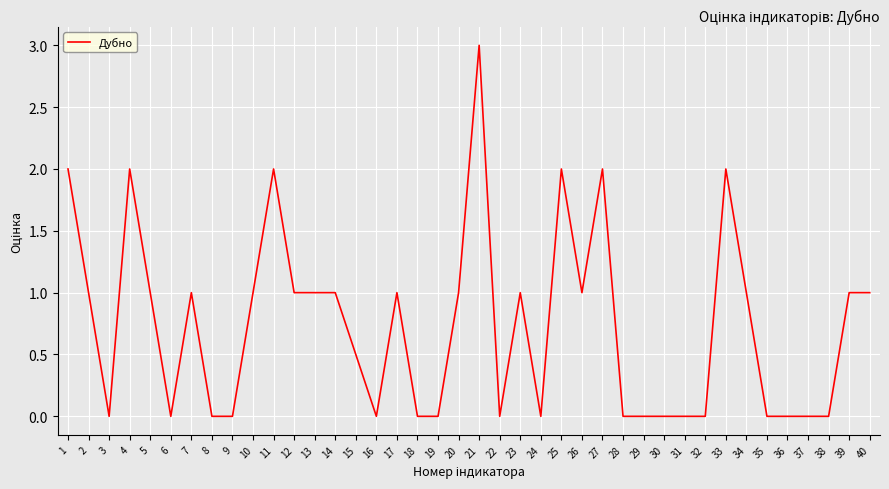

What is the approximate value at 23?

1.0